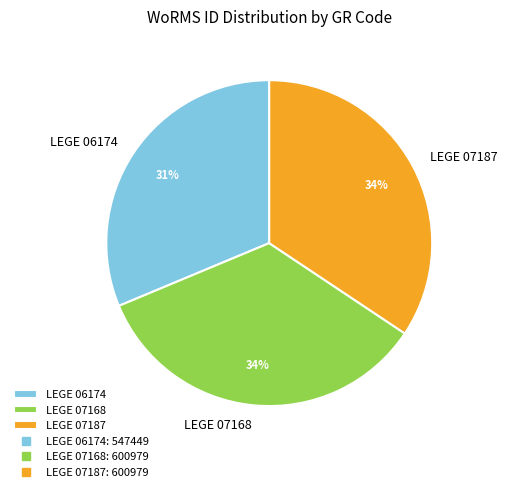

What is the smallest slice in the pie chart?

LEGE 06174